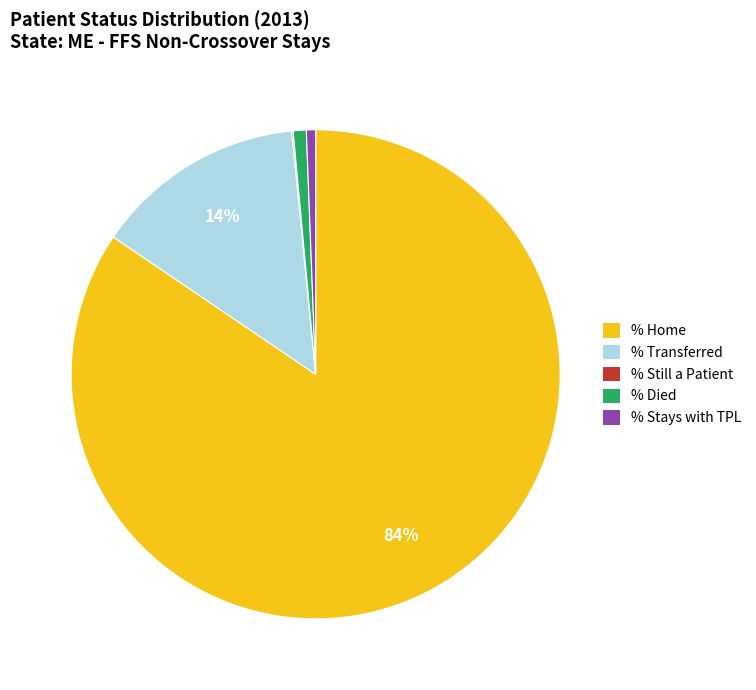

Is there a majority slice in this chart?

Yes